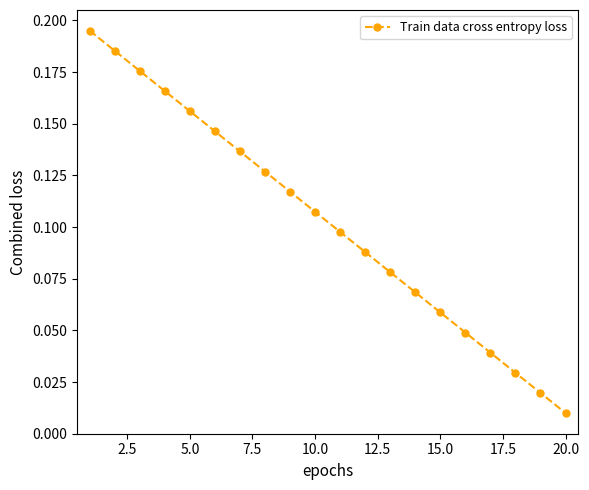

True or false: there are more than 2 points higher than both neighbors.

False